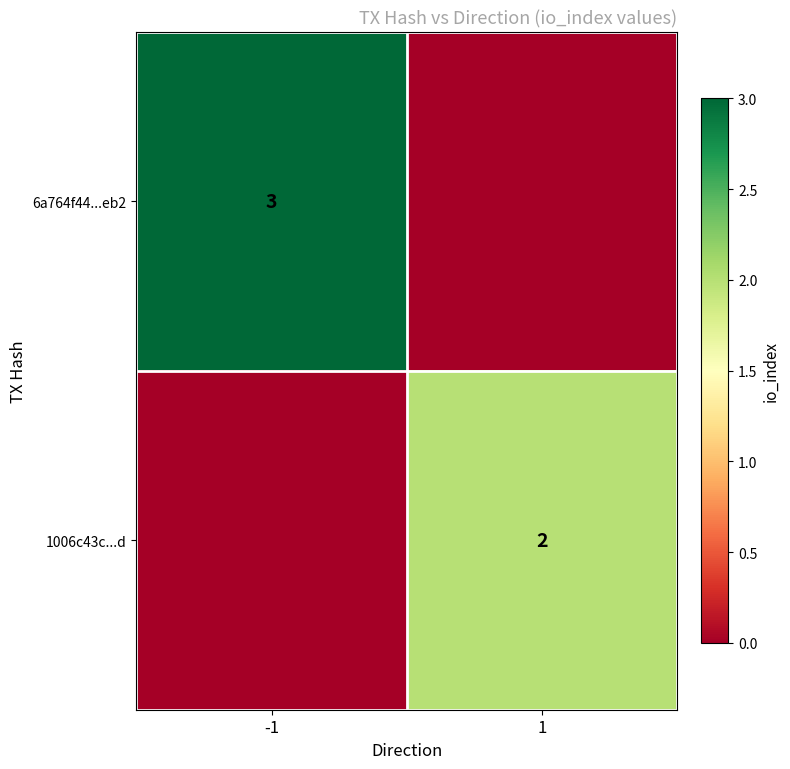

The value of 1006c43c...d at 1 is 2. True or false?

True